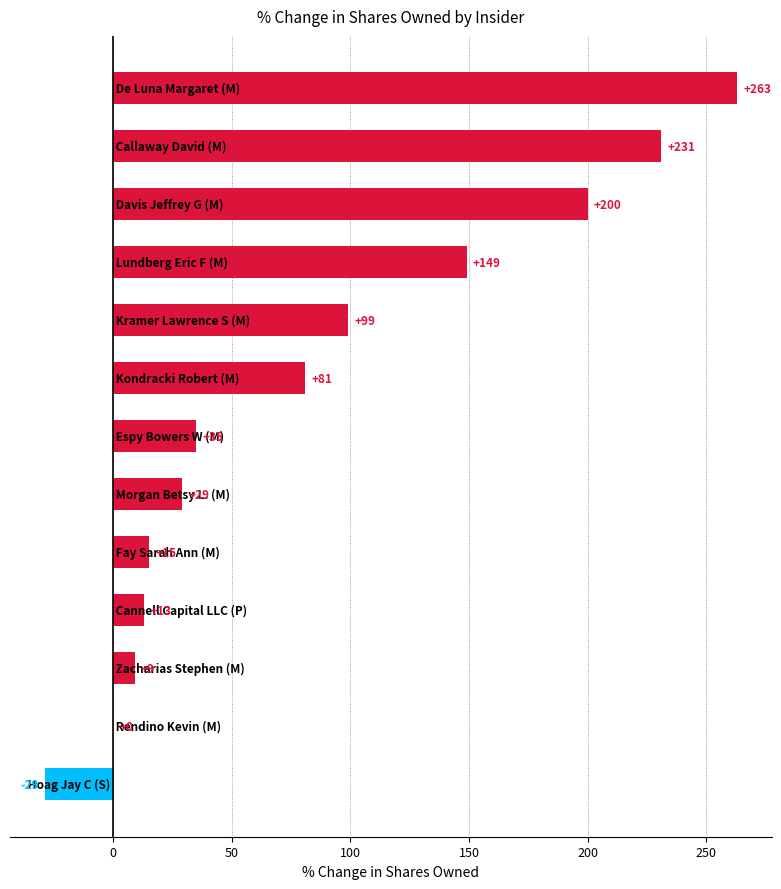

What is the sum of all values?

1095